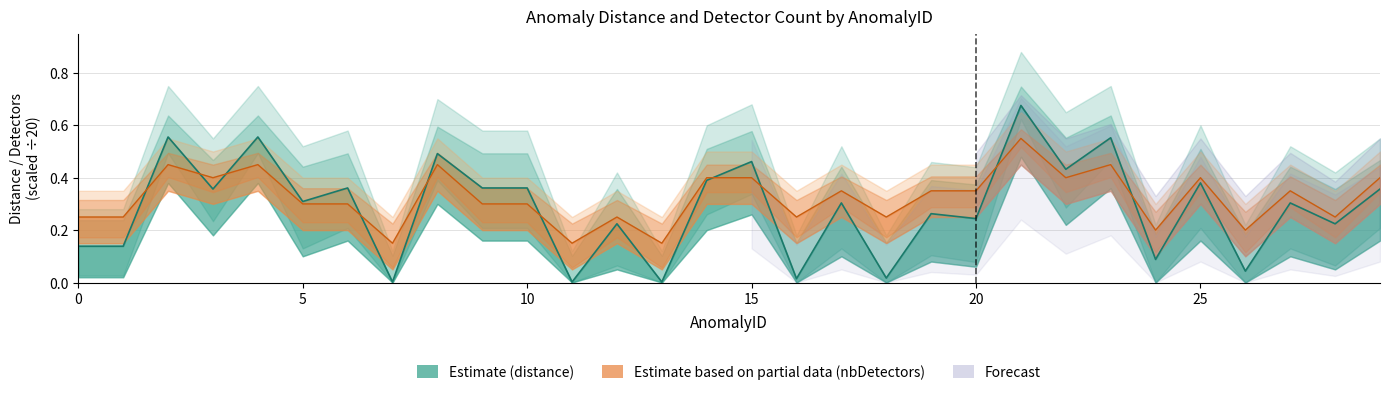

Count the number of categories in the chart.

30